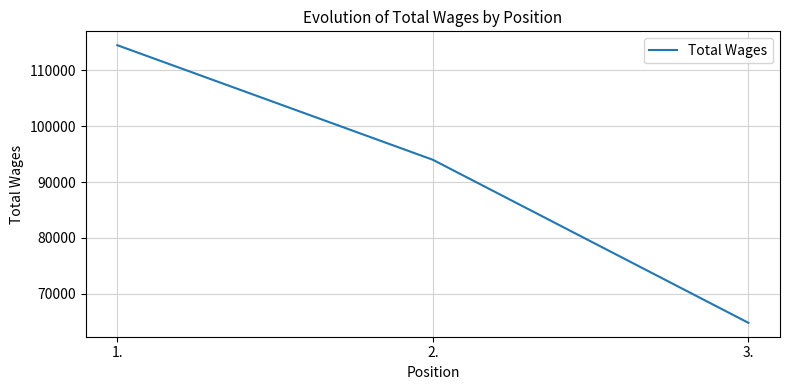

What is the sum of all values?

273324